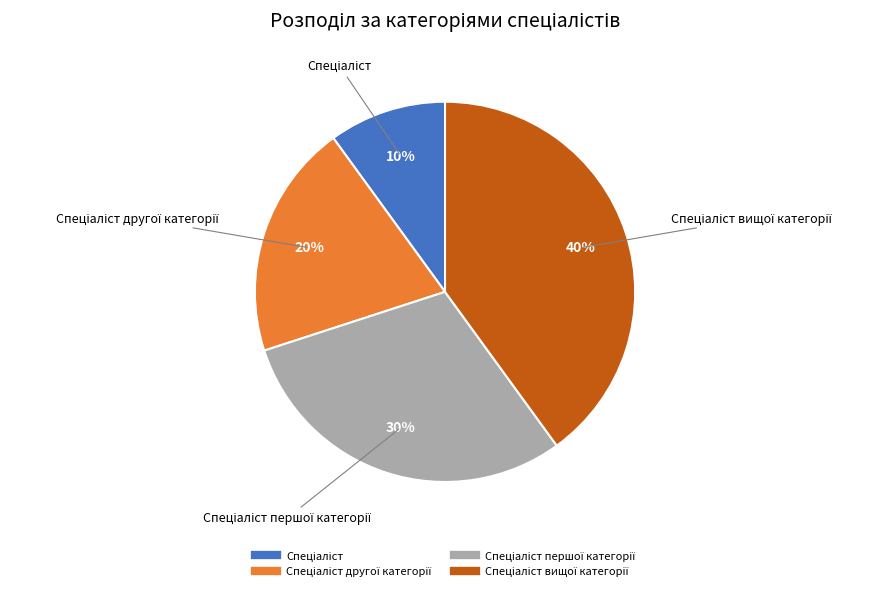

Is there a majority slice in this chart?

No